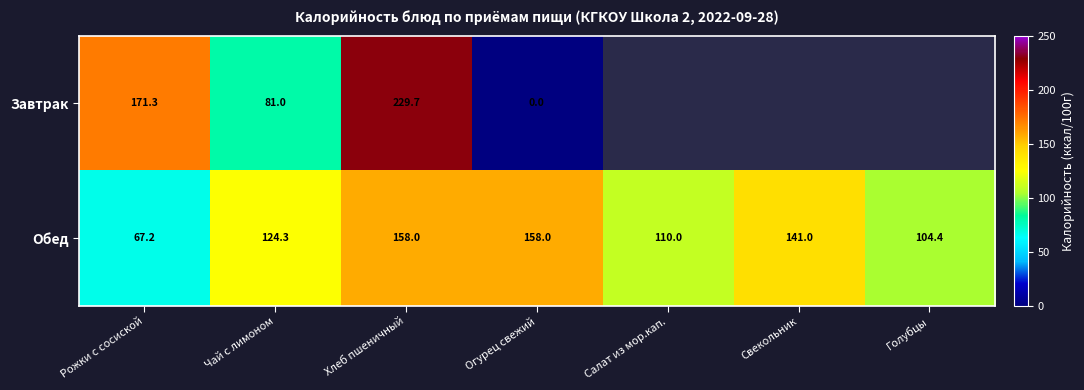

What is the spread (max minus min) of values at Хлеб пшеничный?

71.7